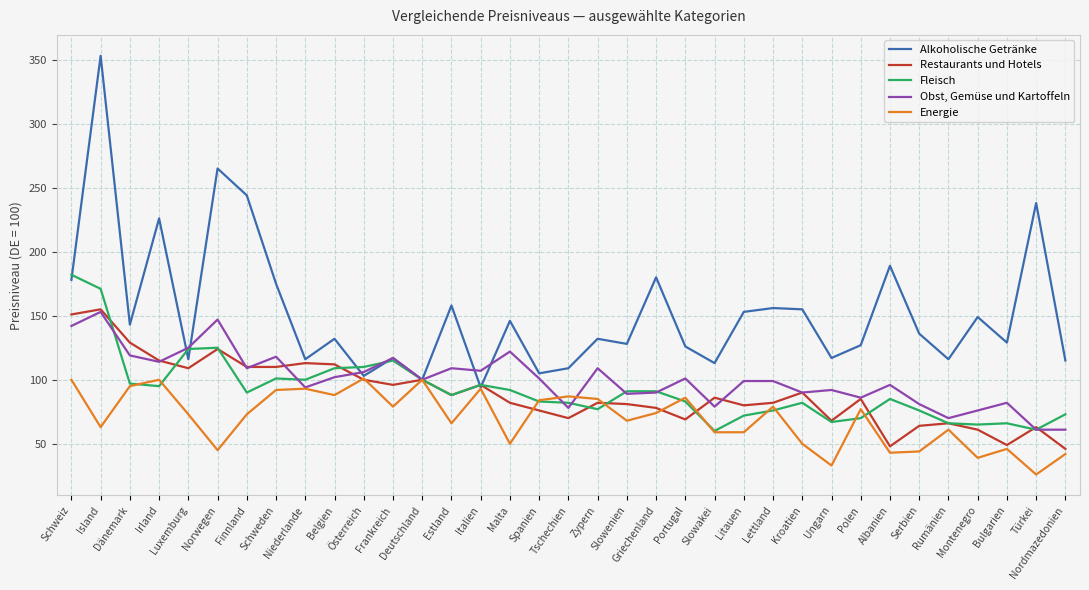

Where does the Energie series first go above 73?

Schweiz